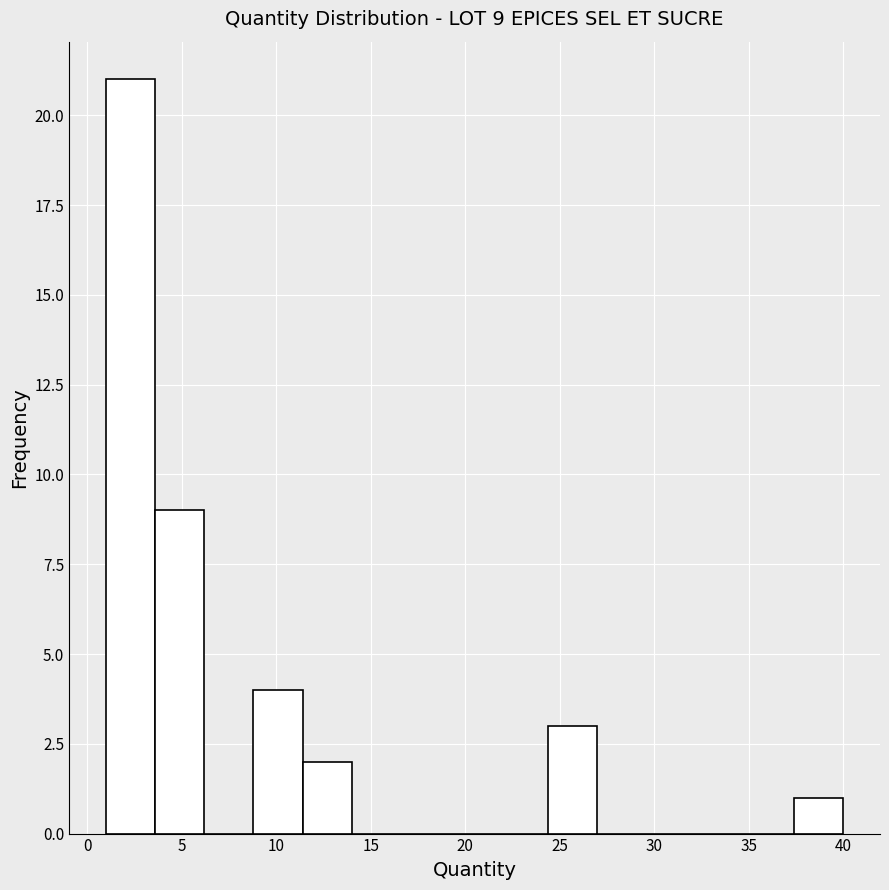

Over which range of the x-axis is the bar tallest?

1.0 to 3.6